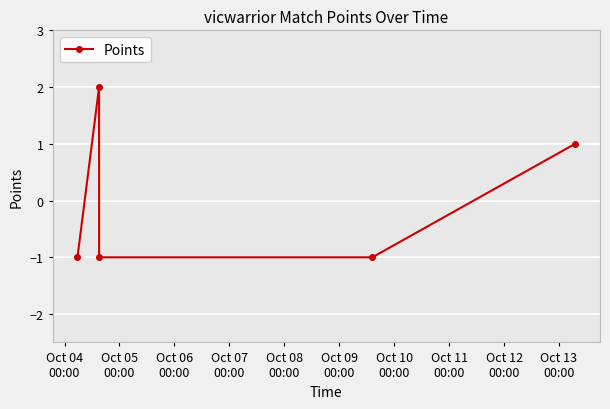

What is the difference between the maximum and minimum values?

3